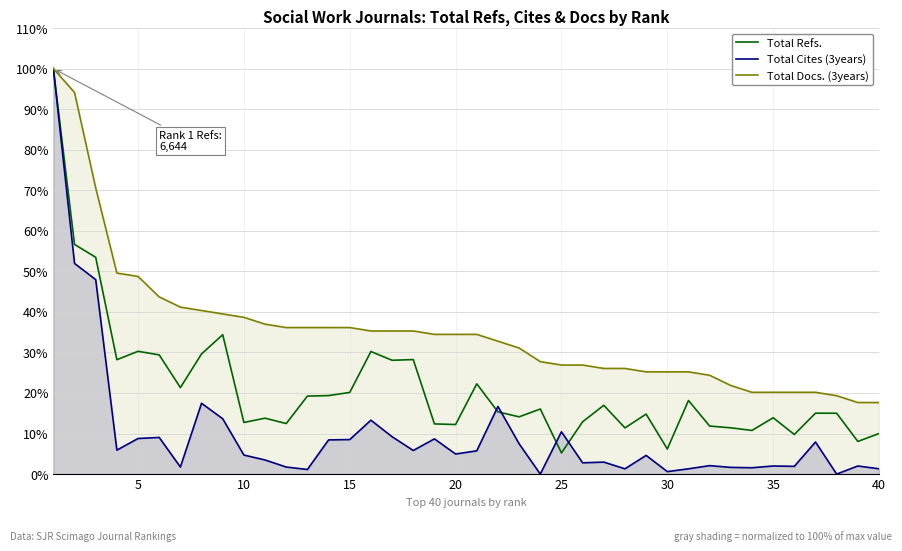

The Total Docs. (3years) series shows 38.7 at 10. True or false?

True